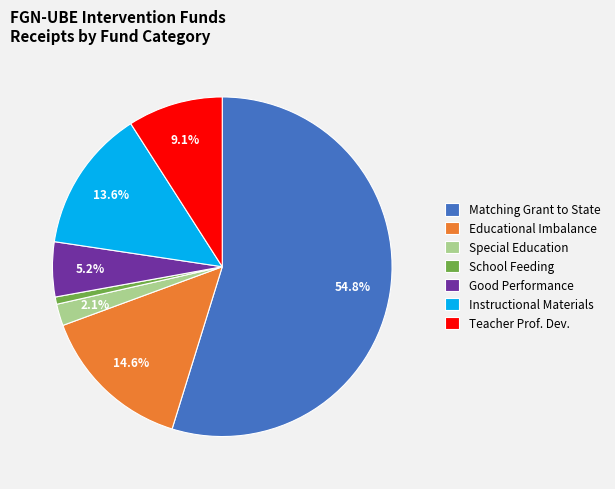

Do Special Education and Educational Imbalance together represent more than half of the pie?

No